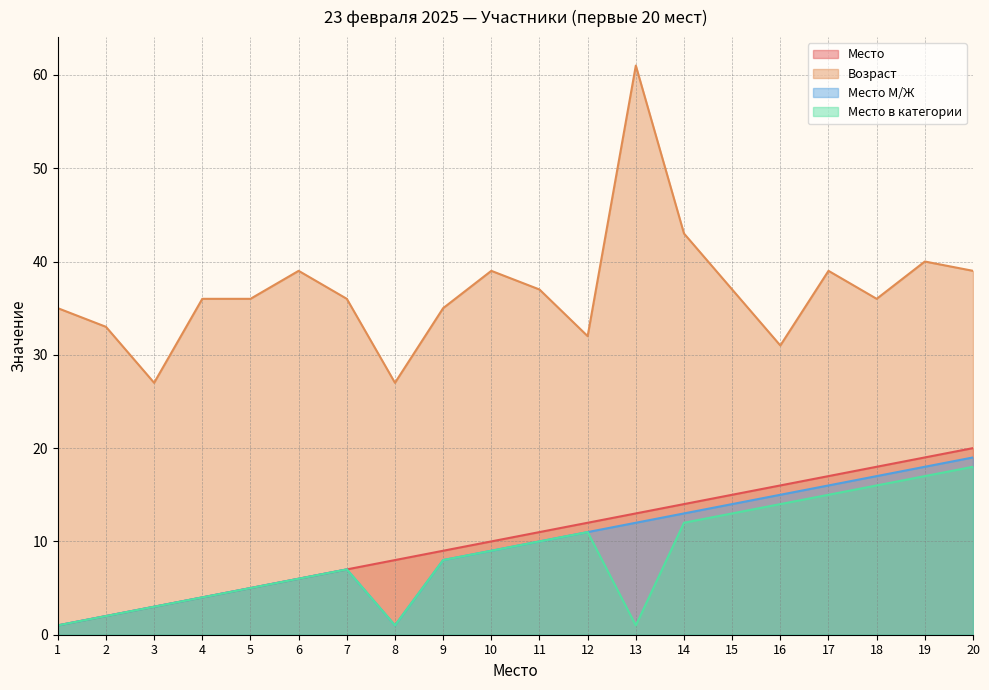

What is the approximate value of Возраст at 19, to the nearest 5?

40